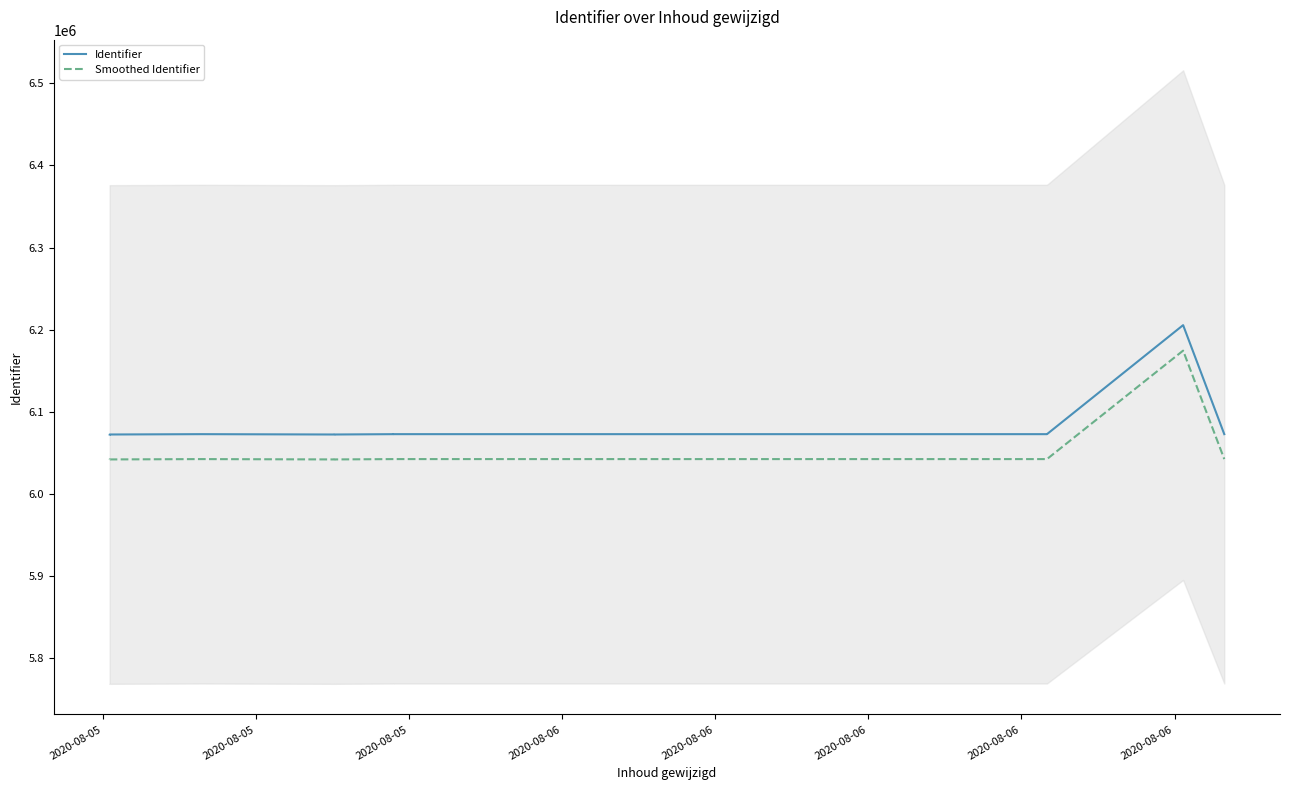

Does the chart display data point markers on the line(s)?

No